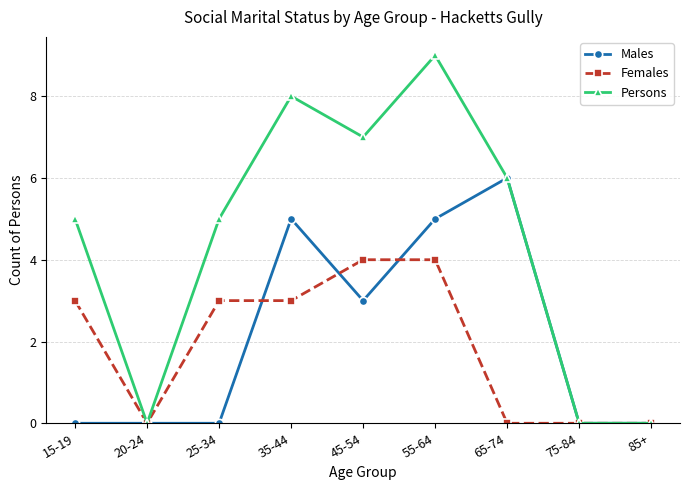

What is the greatest value displayed?

9